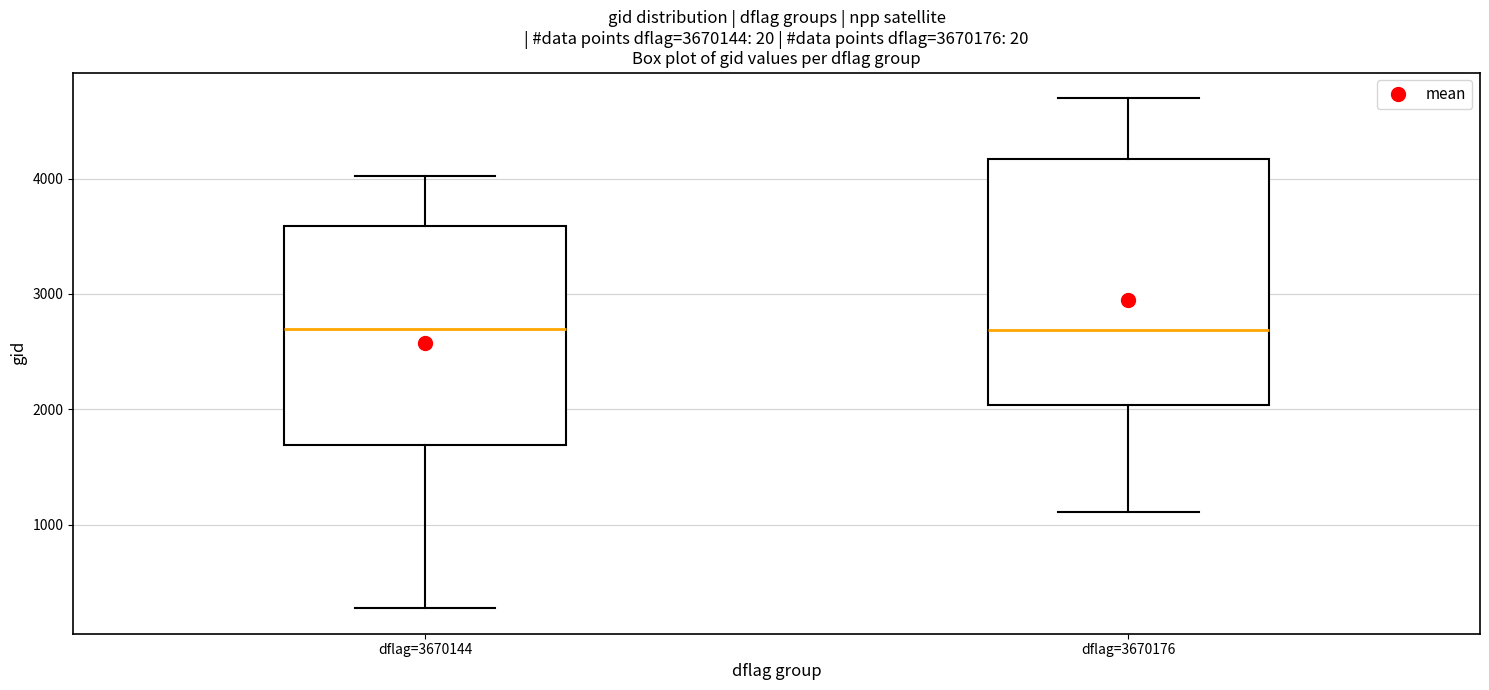

Reading left to right, transcribe this box plot: for each box, give where its median line is, the range the box spans, and where its two whiskers end, as read against the y-axis. The values are not printed on the chart, so give them approximately, as read against the axis.

dflag=3670144: median 2700, box 1700 to 3600, whiskers 300 to 4000
dflag=3670176: median 2700, box 2000 to 4200, whiskers 1100 to 4700